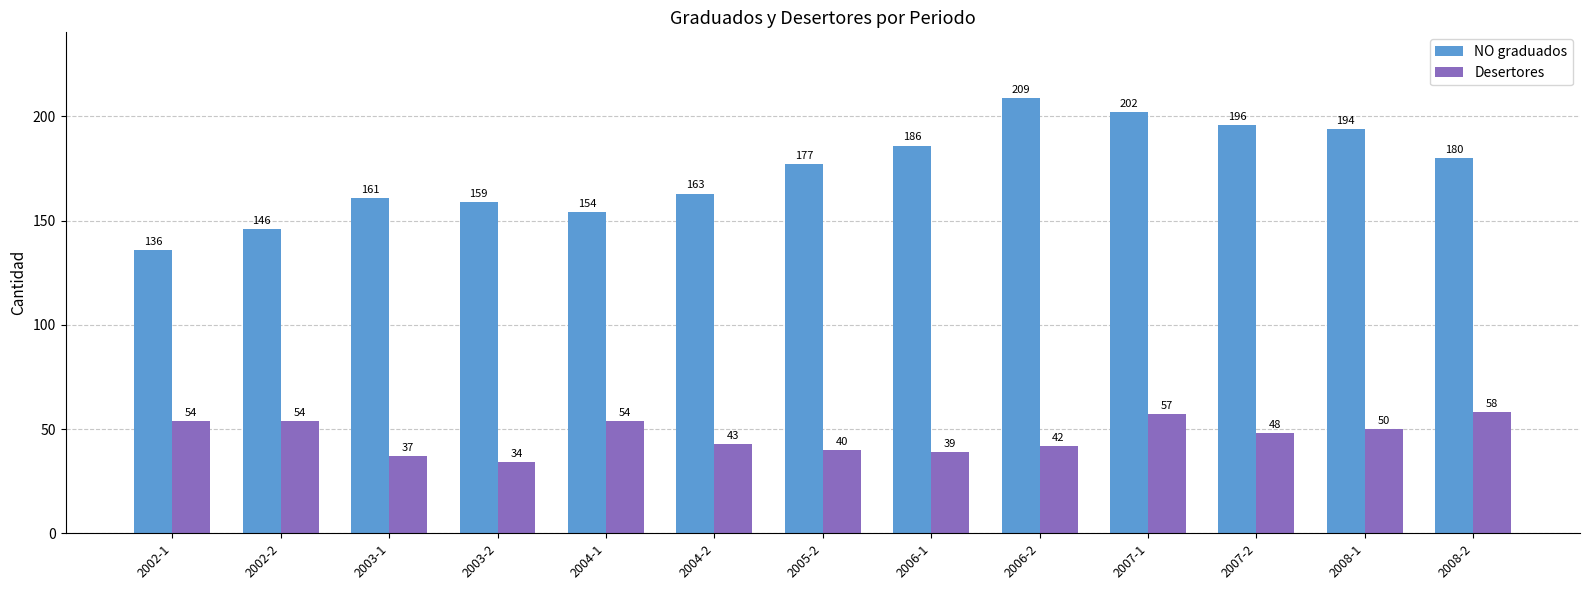

Which label corresponds to the largest value in the chart?

2006-2